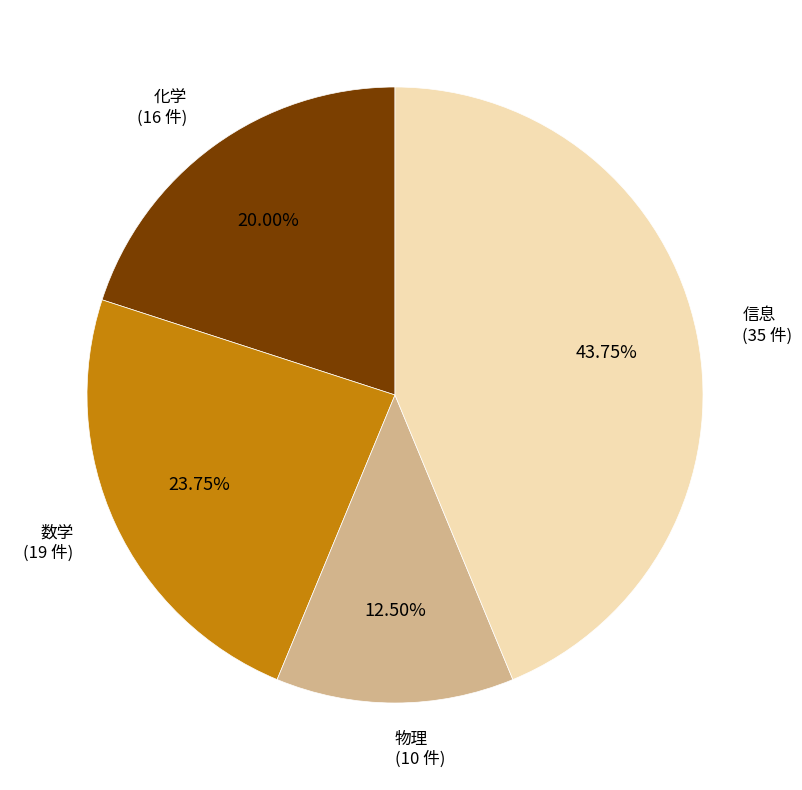

What portion of the pie excludes 化学?

80.0%